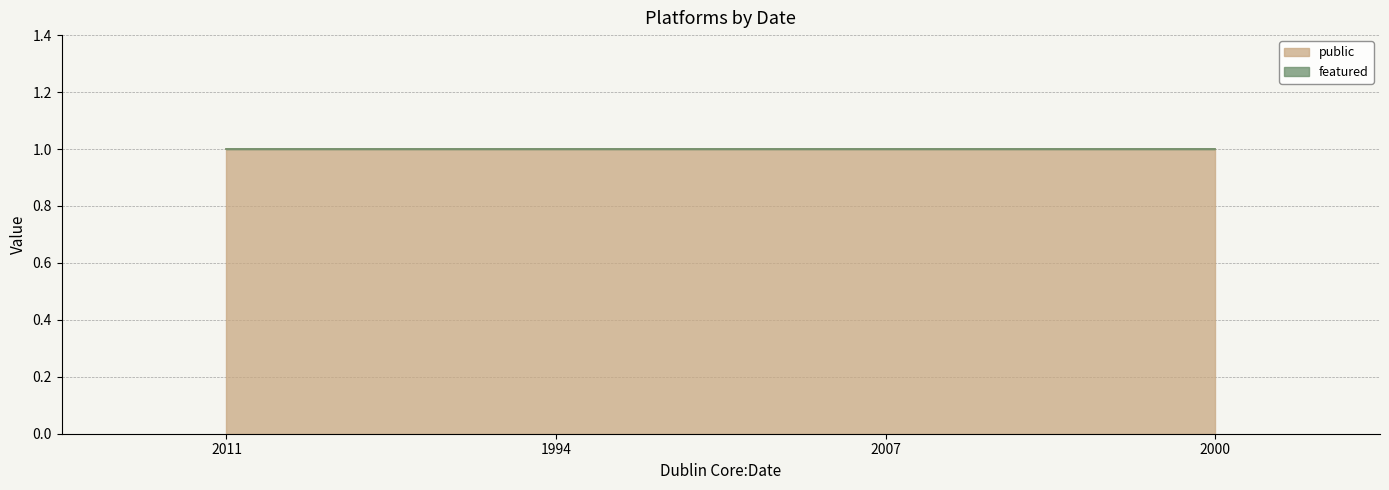

List the series in order of their peak value, highest first.

public, featured